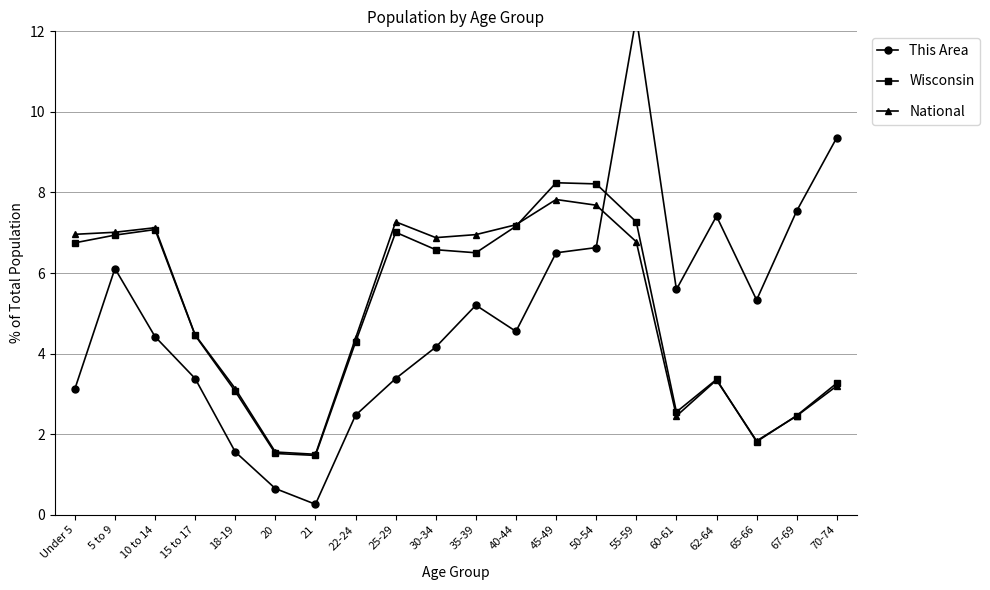

What is the value of the Wisconsin point at the 12th from the left?

7.2